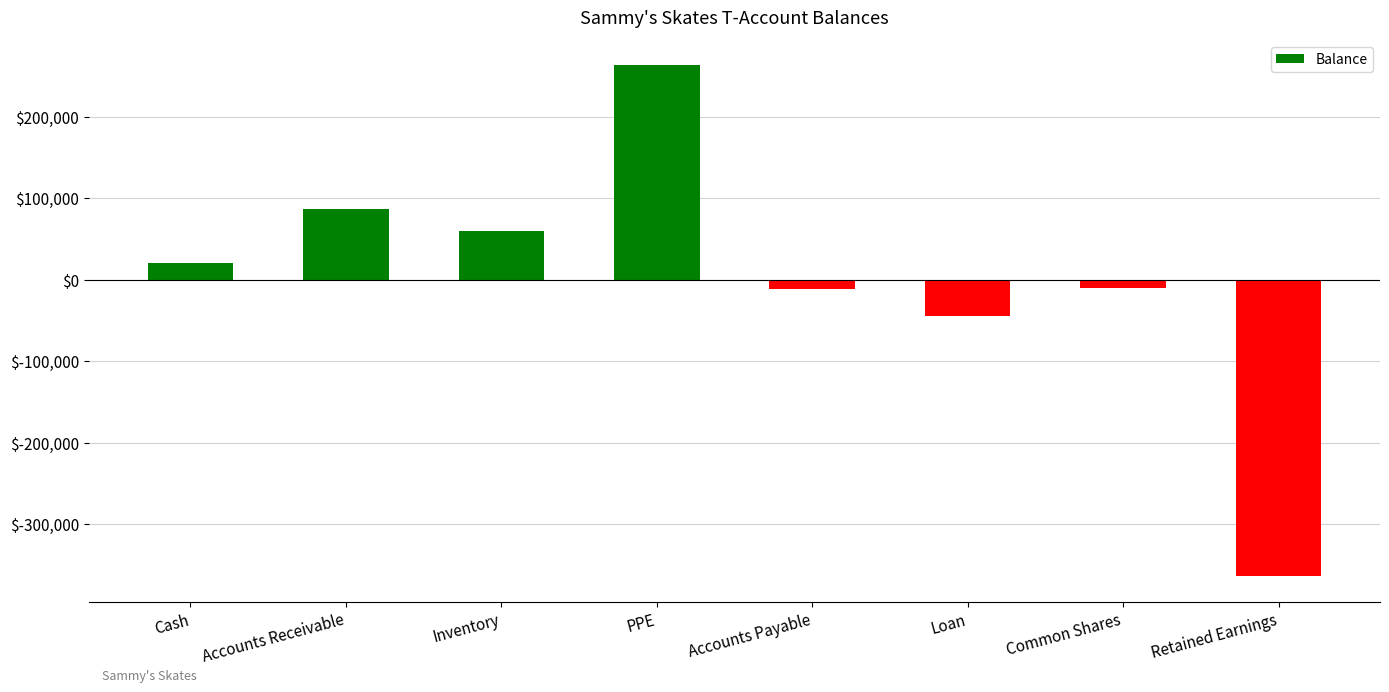

Which category has the highest value across all series?

PPE